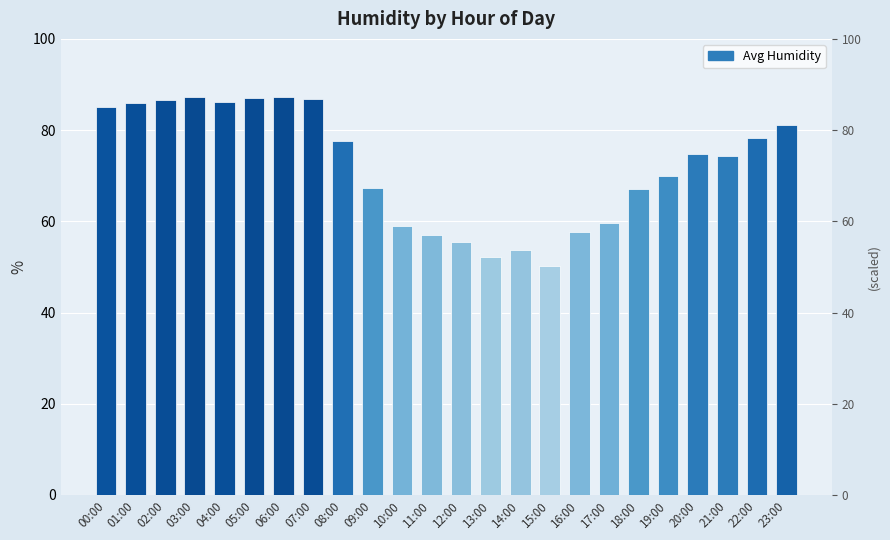

Does the chart contain stacked bars?

No